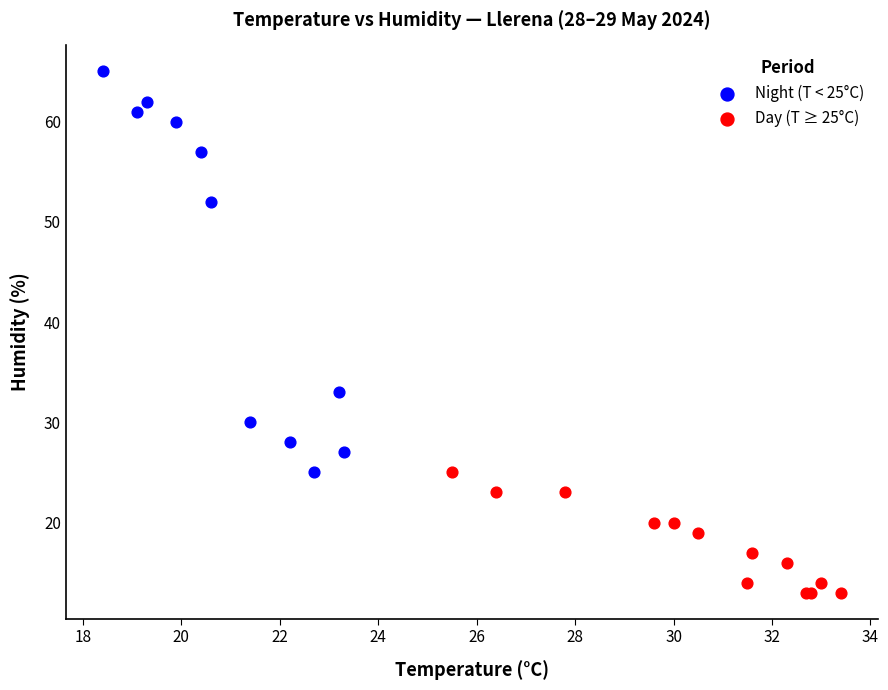

Which series has the largest Y range (max minus min)?

Night (T < 25°C)